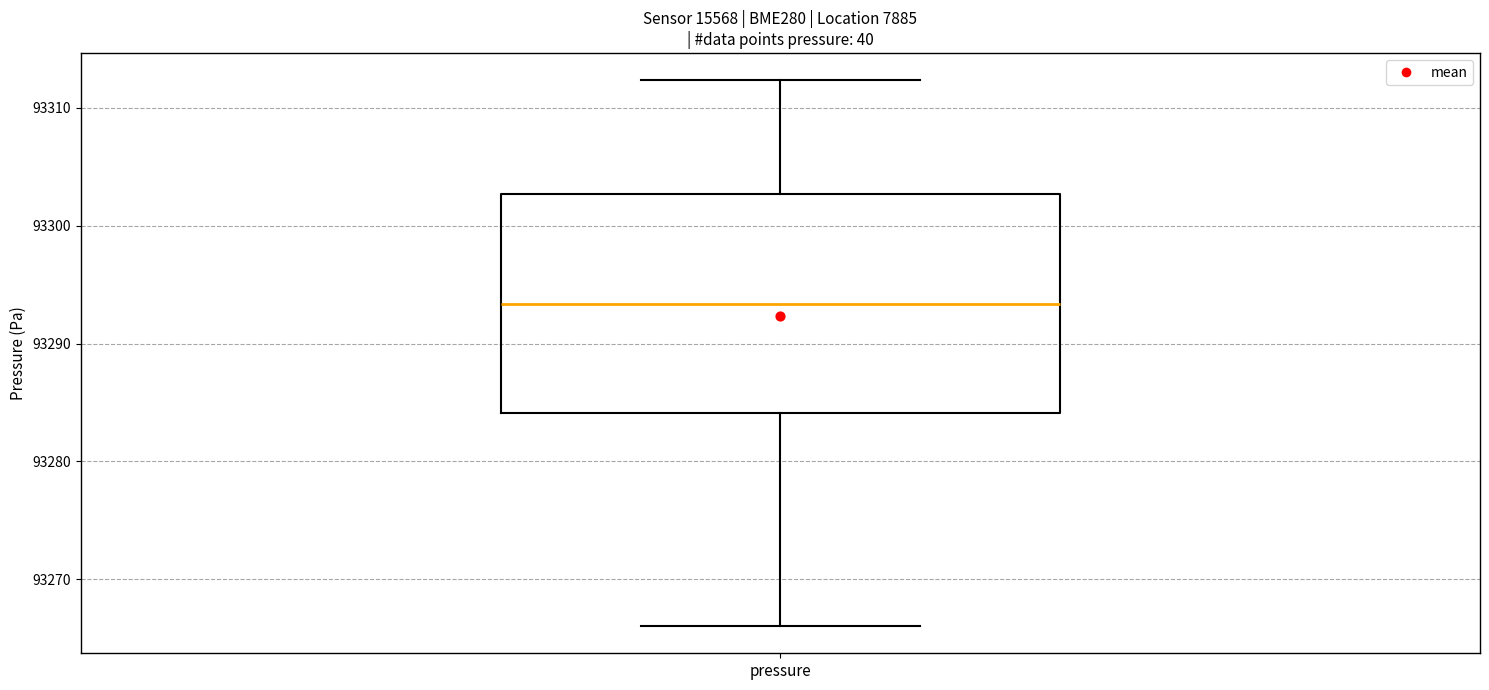

Read this box plot against the y-axis: the position of the median line, the range covered by the box, and the ends of both whiskers. The values are not printed on the chart, so give them approximately, as read against the axis.

median 93293, box 93284 to 93303, whiskers 93266 to 93312